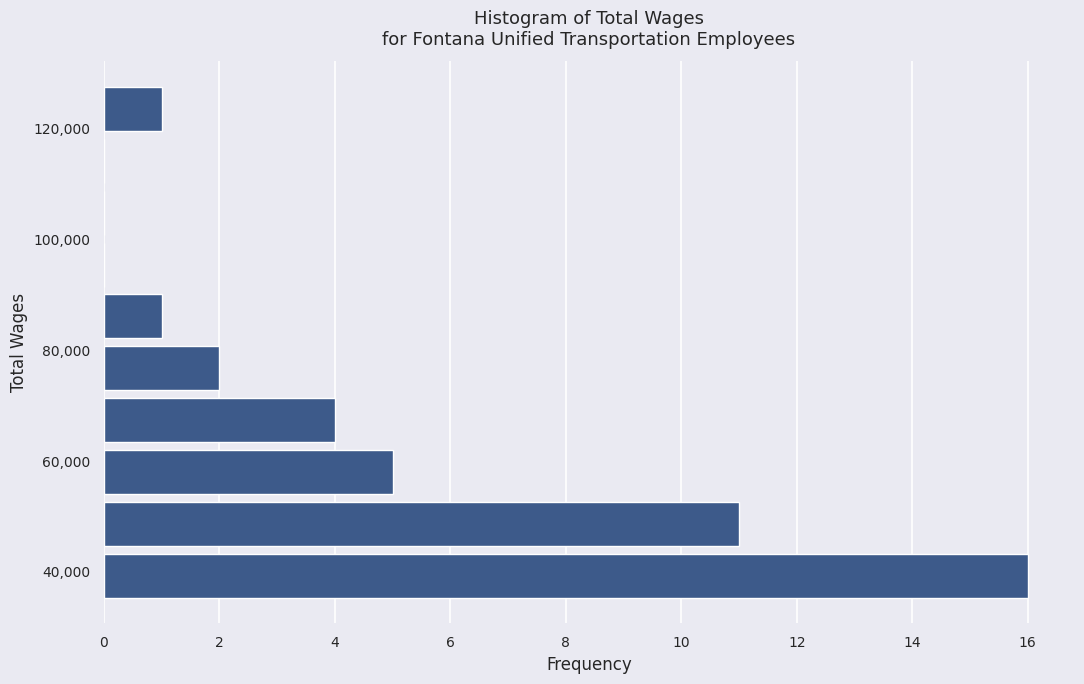

Which range on the y-axis has the longest bar?

34000 to 44000